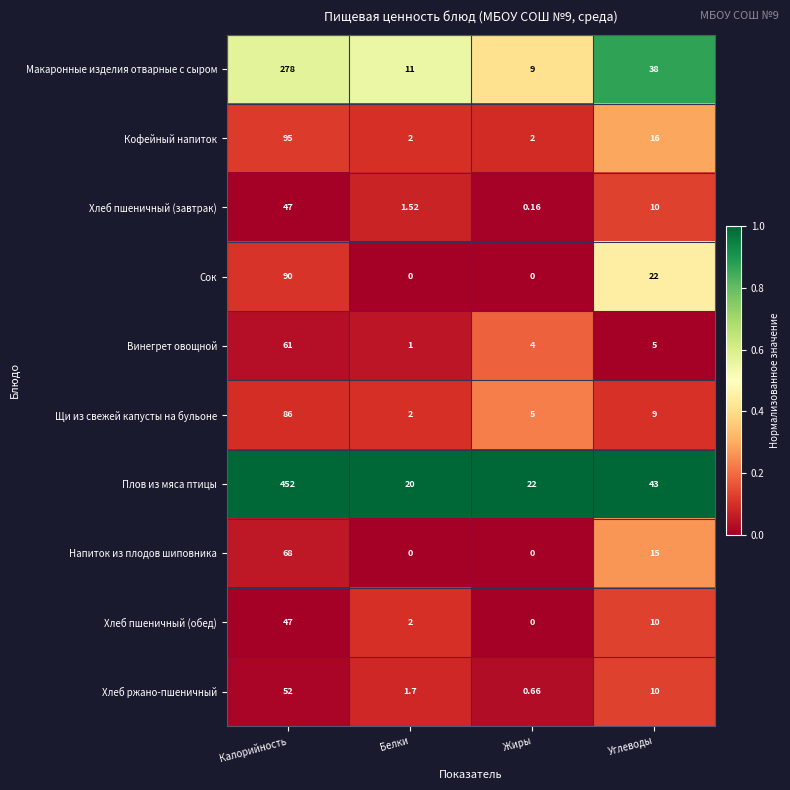

At which category is the sum across all series the highest?

Калорийность